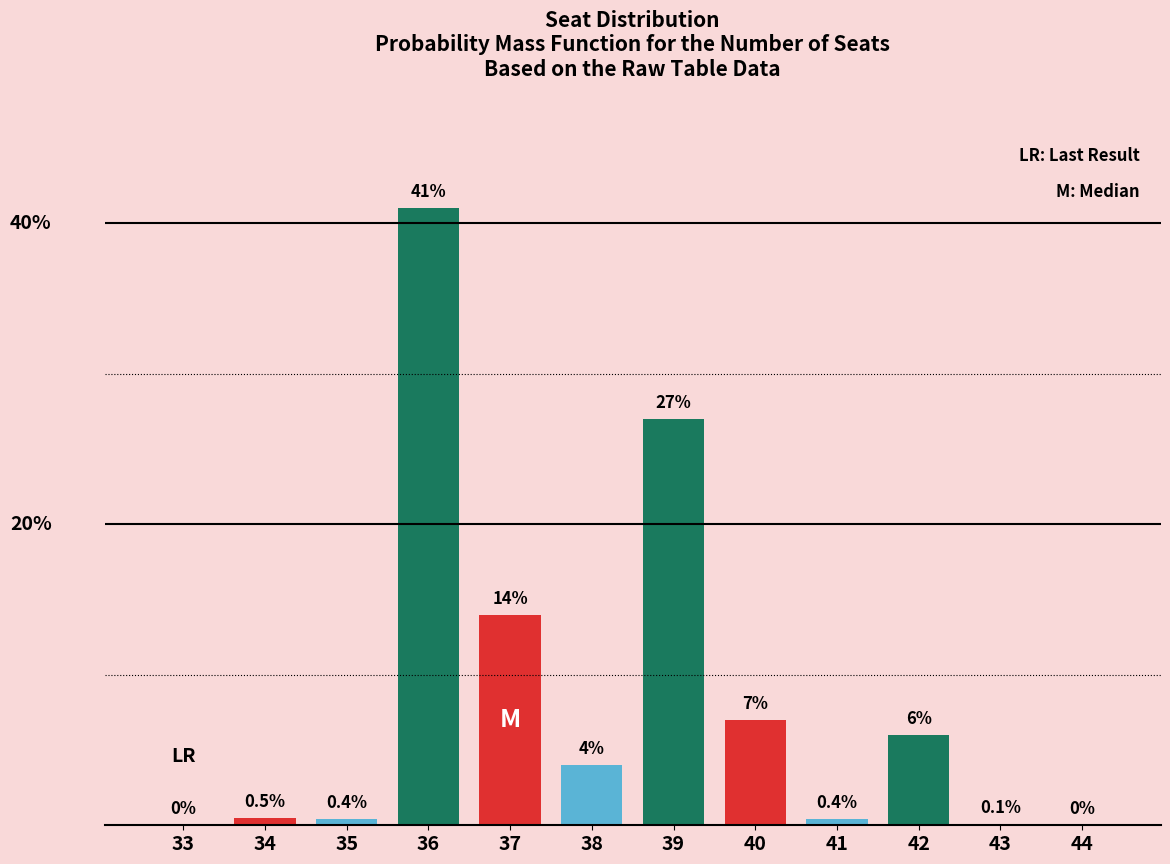

At which label does the data first exceed 4?

36